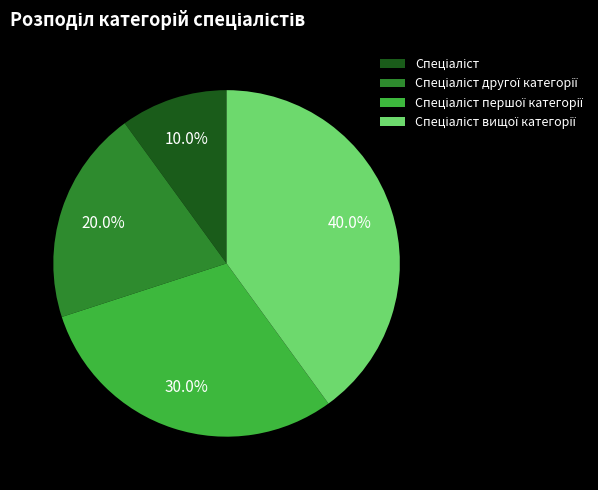

Does any single category account for the majority?

No